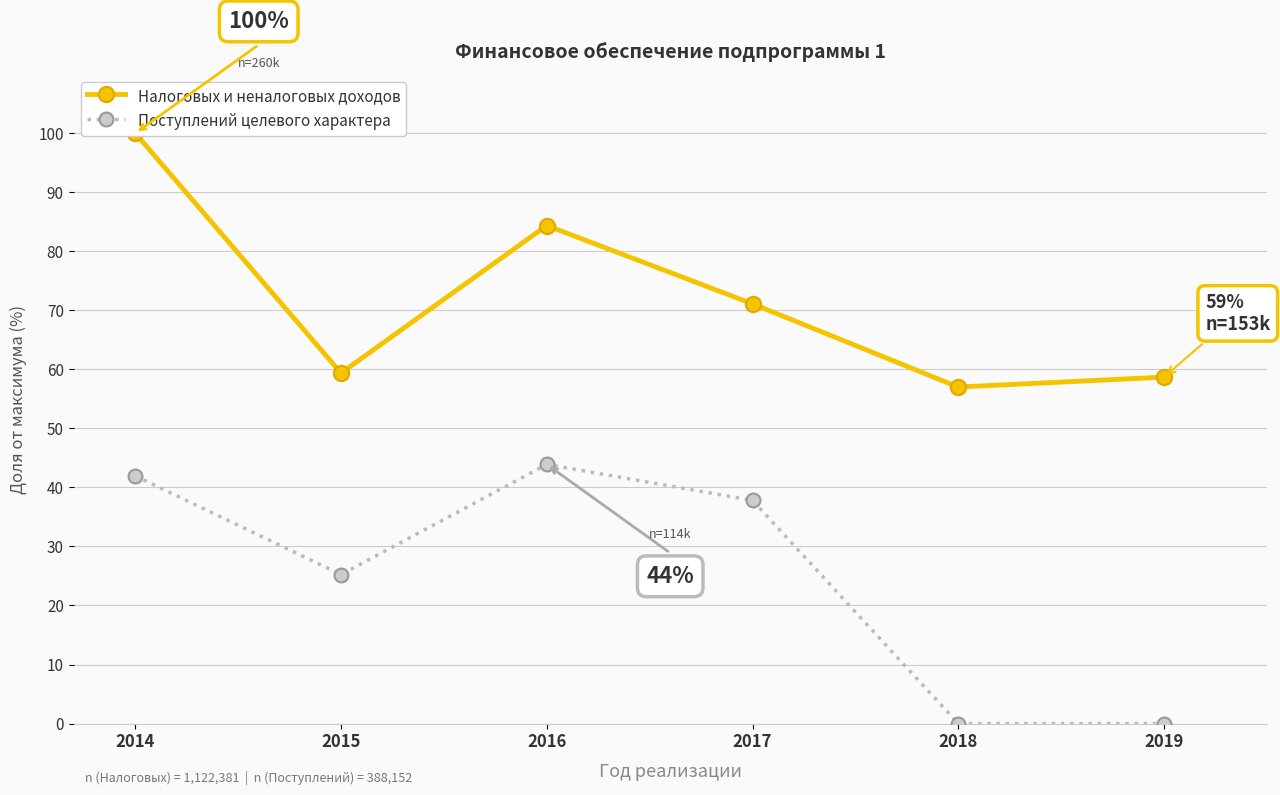

At which category does Поступлений целевого характера reach its first local peak?

2016